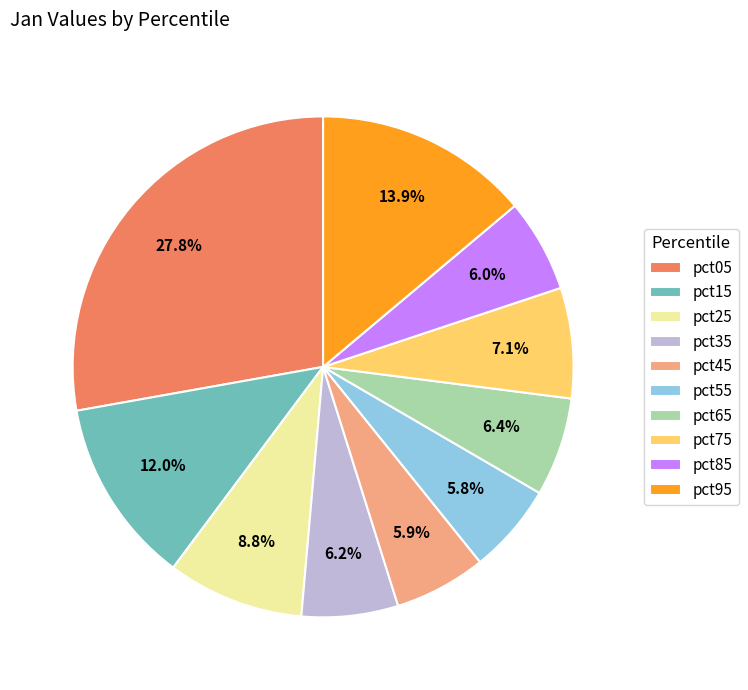

What is the largest slice in the pie chart?

pct05